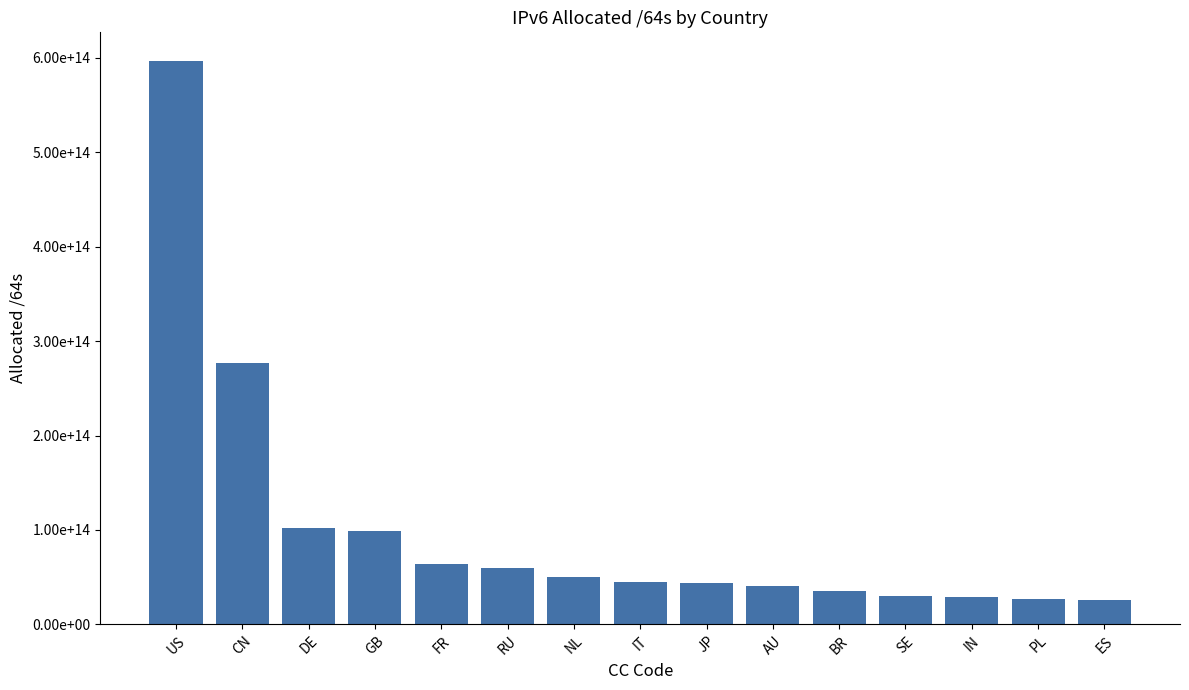

Reading left to right, extract all data points from this chart.

US=596850837749760	CN=276627038535680	DE=102220271648768	GB=98466452144128	FR=64416751747072	RU=60095202787328	NL=50693519638528	IT=45007233286144	JP=43598763786241	AU=40793683722240	BR=35646161092608	SE=29966010155008	IN=28591684911104	PL=26534324535296	ES=26242252865536